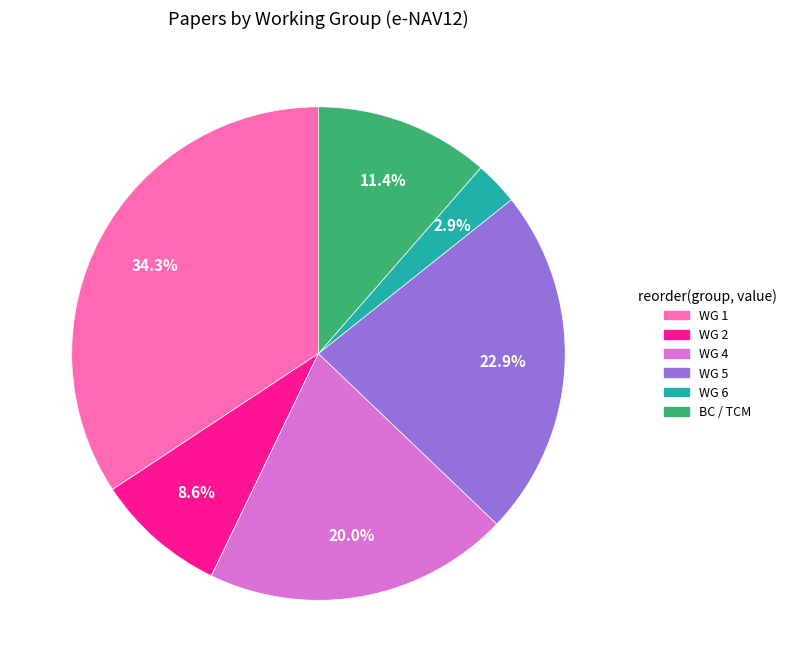

What is the smallest slice in the pie chart?

WG 6